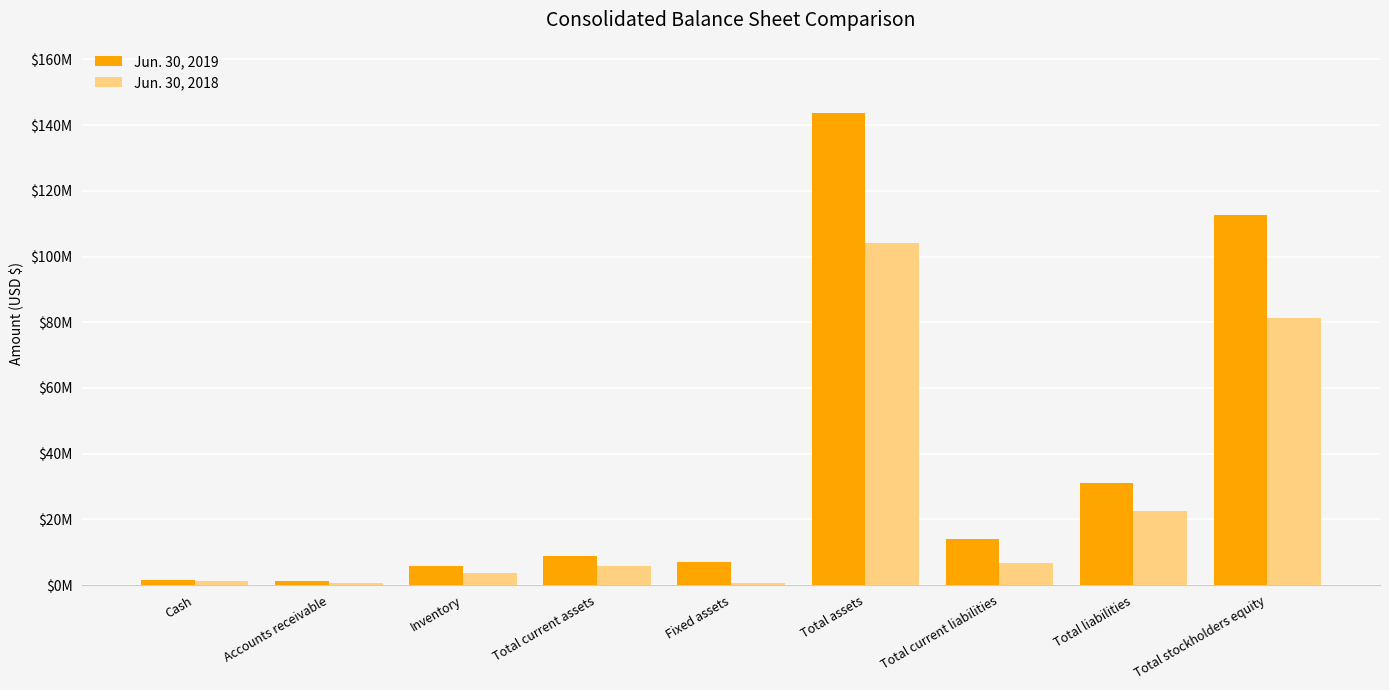

What are all the series names shown in the legend?

Jun. 30, 2019, Jun. 30, 2018